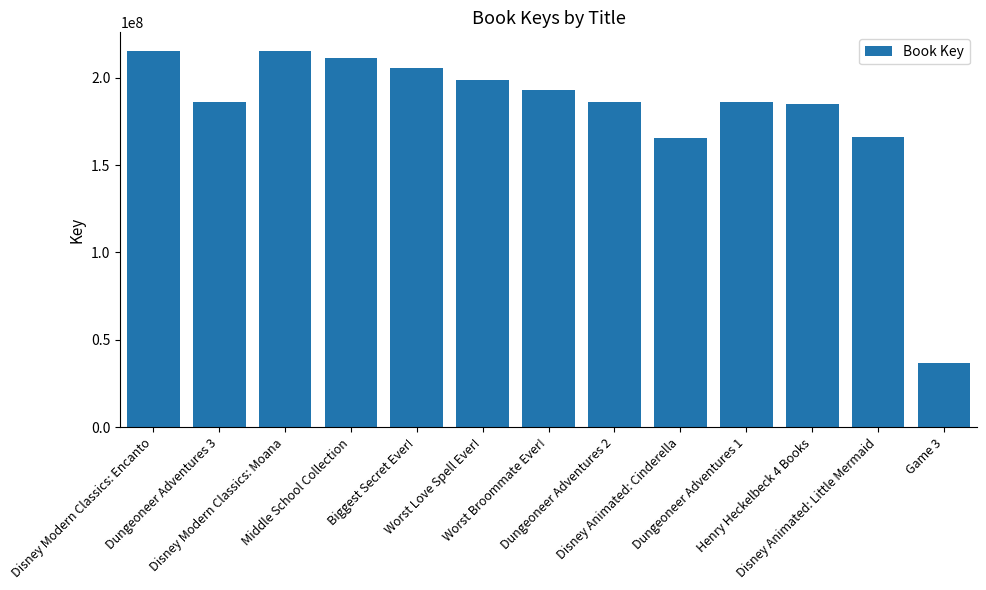

What is the difference between the second highest and minimum values?

178805028